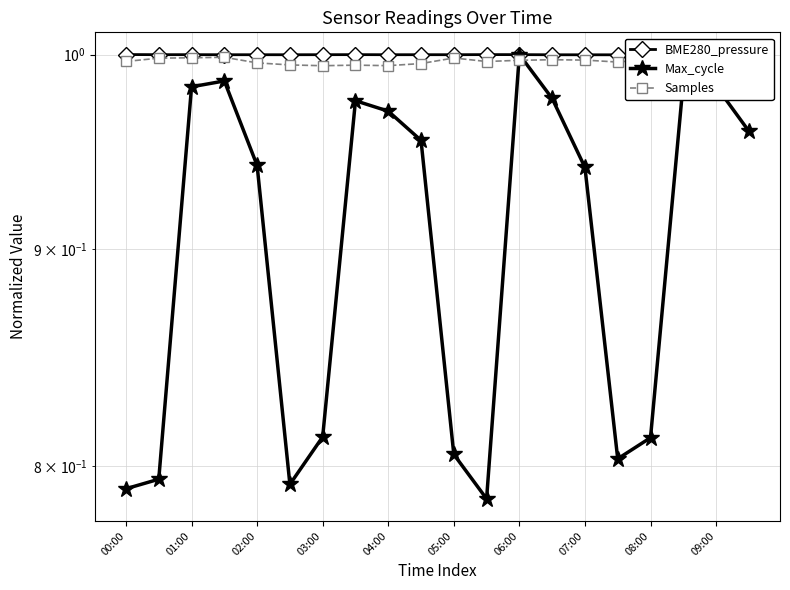

True or false: BME280_pressure has a value of 1.0 at 01:00.

True